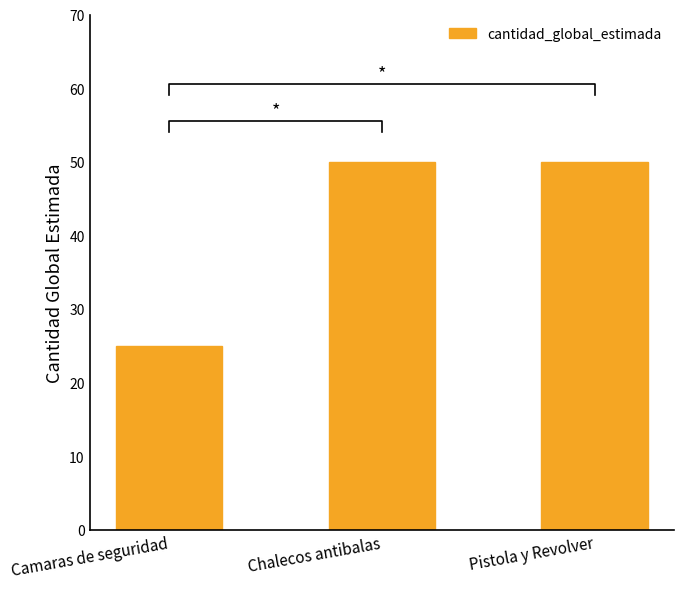

True or false: the data shows 50 at Chalecos antibalas.

True